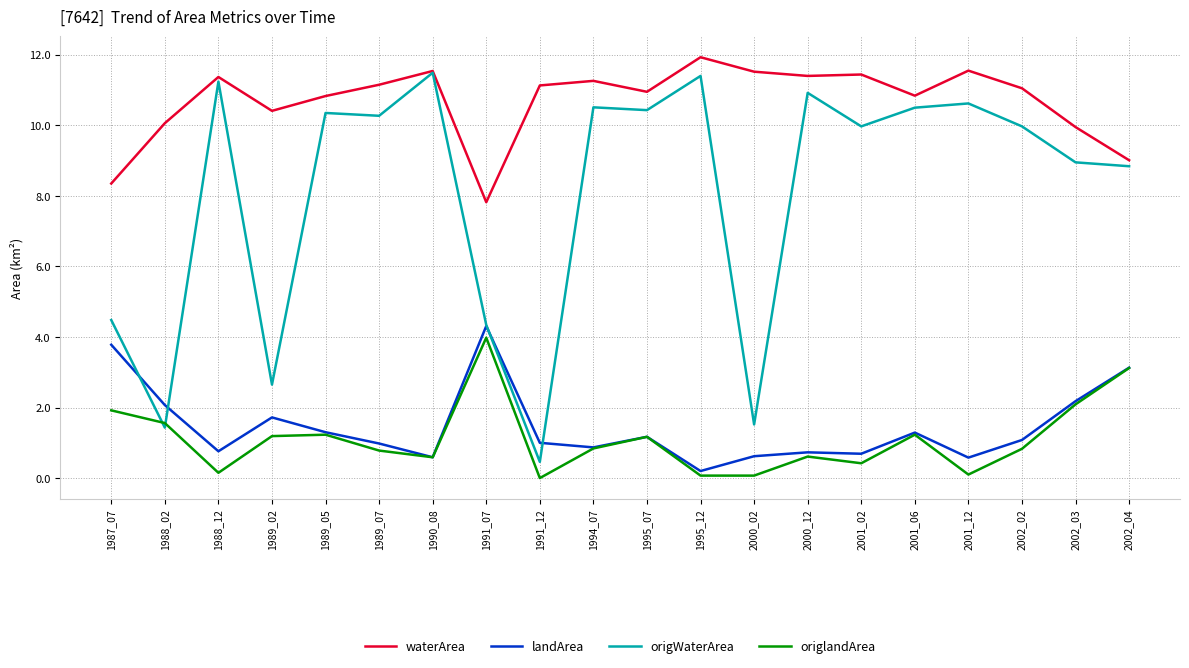

What is the spread (max minus min) of values at 1989_02?

9.2